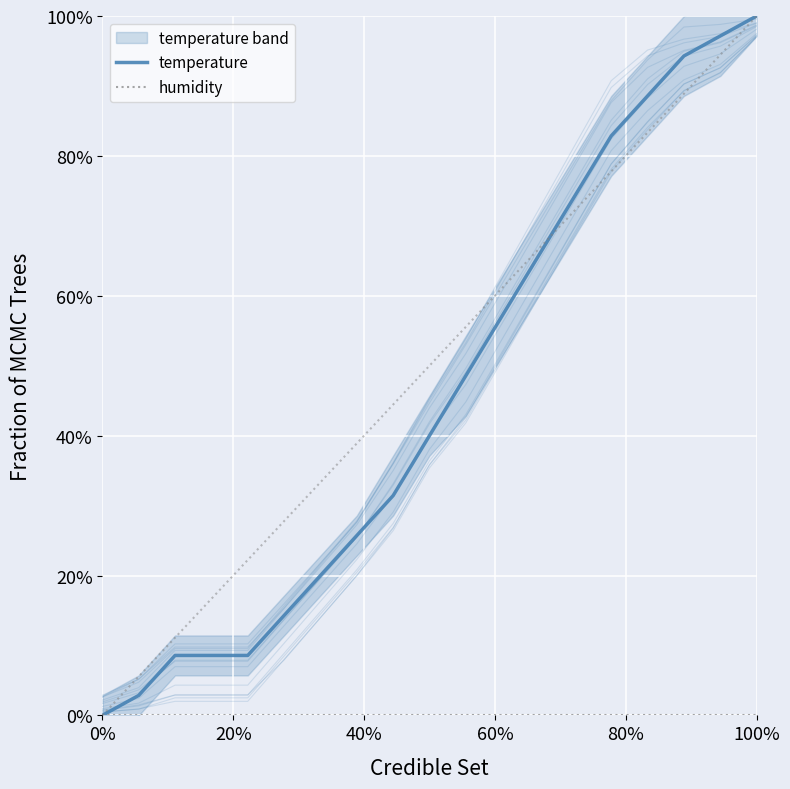

List the series in order of their peak value, lowest first.

humidity, temperature